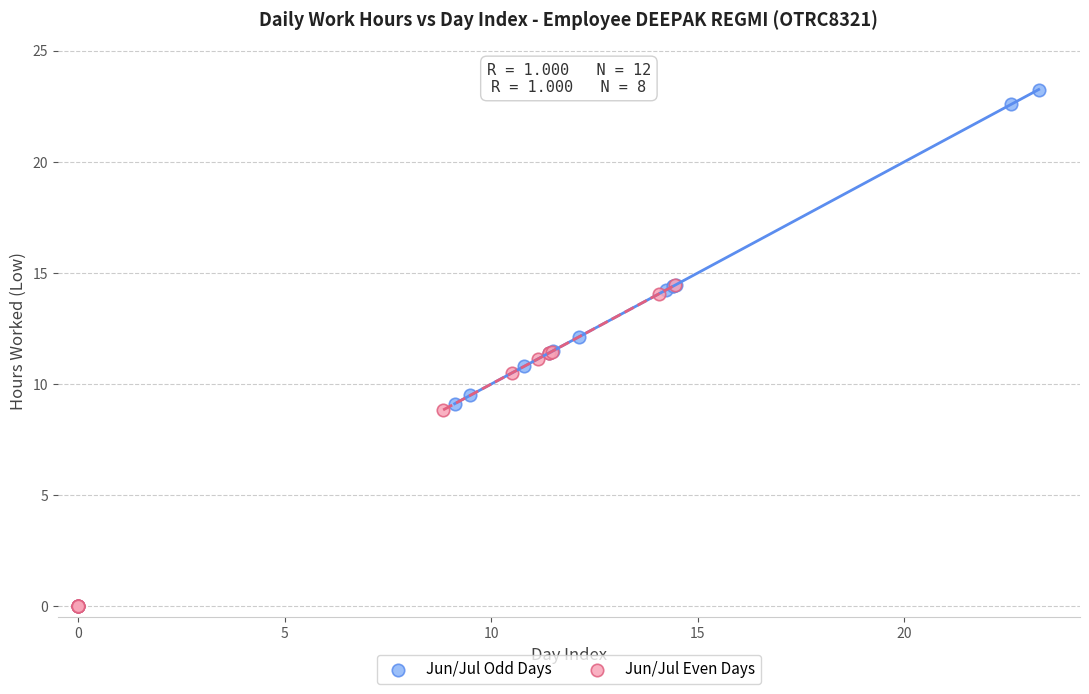

Which series reaches the maximum Y coordinate?

Jun/Jul Odd Days